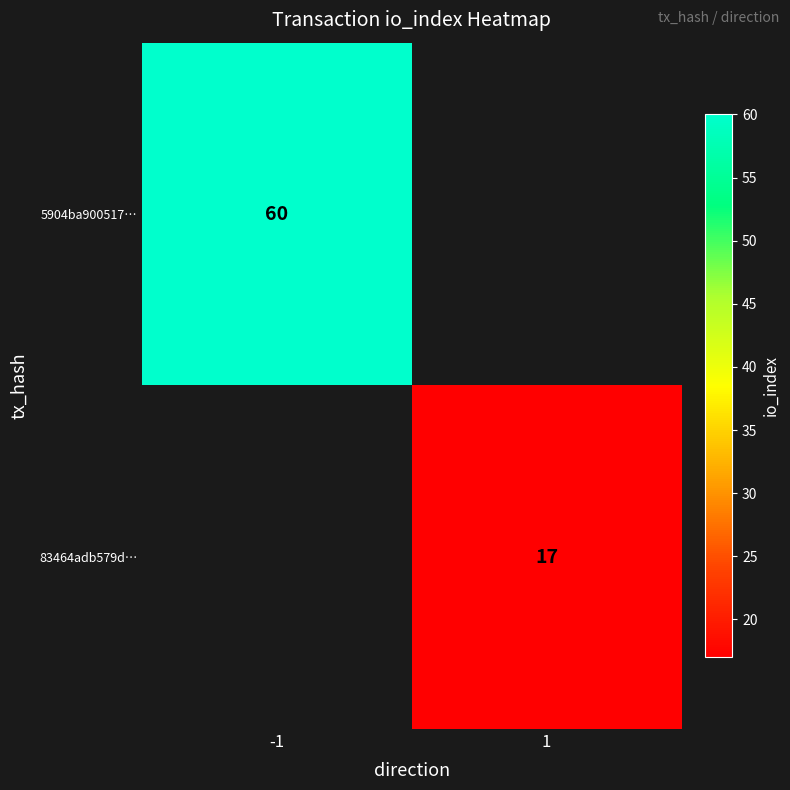

The value of 83464adb579d… at 1 is 4.7. True or false?

False